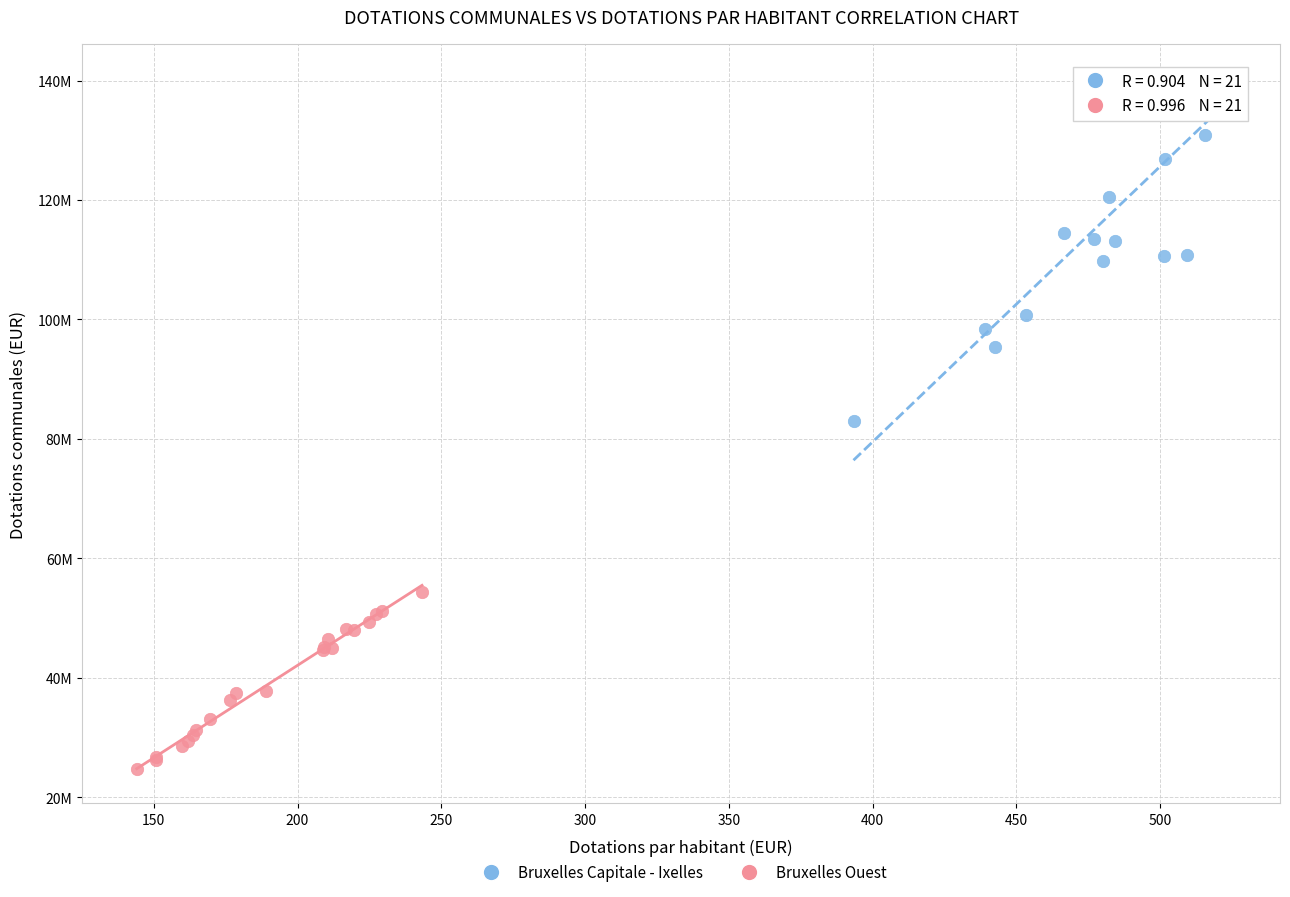

What are all the series names shown in the legend?

Bruxelles Capitale - Ixelles, Bruxelles Ouest